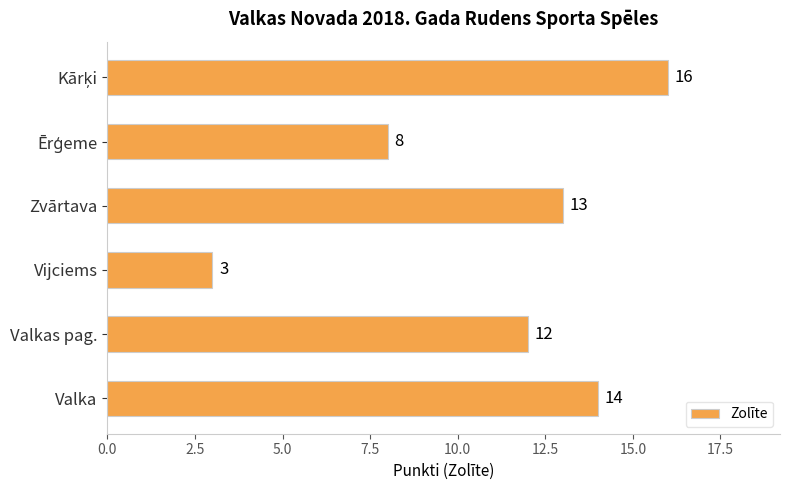

Approximately how many times larger is the value at Valka compared to Vijciems?

4.7